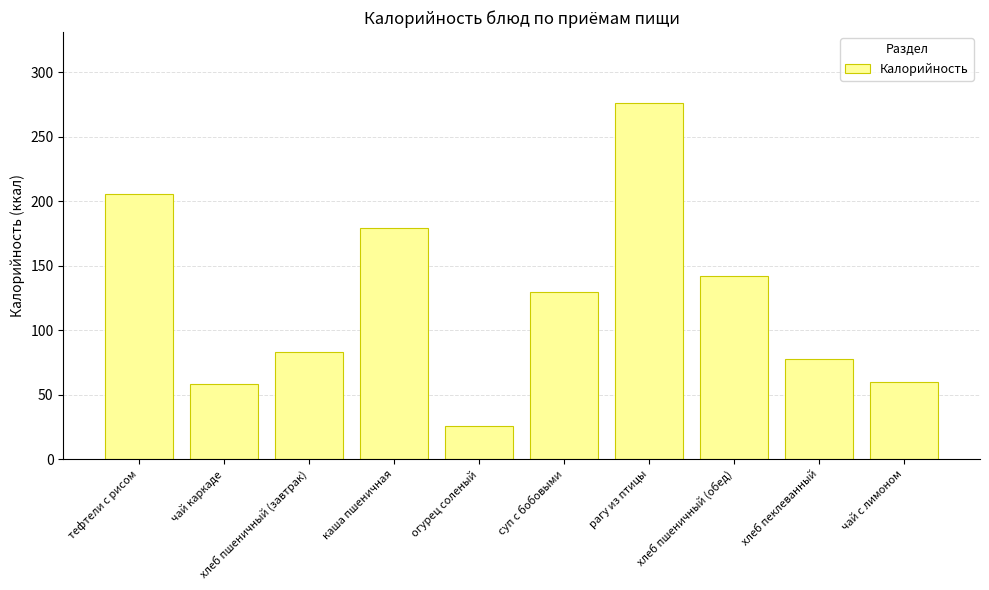

Are the bars horizontal?

No